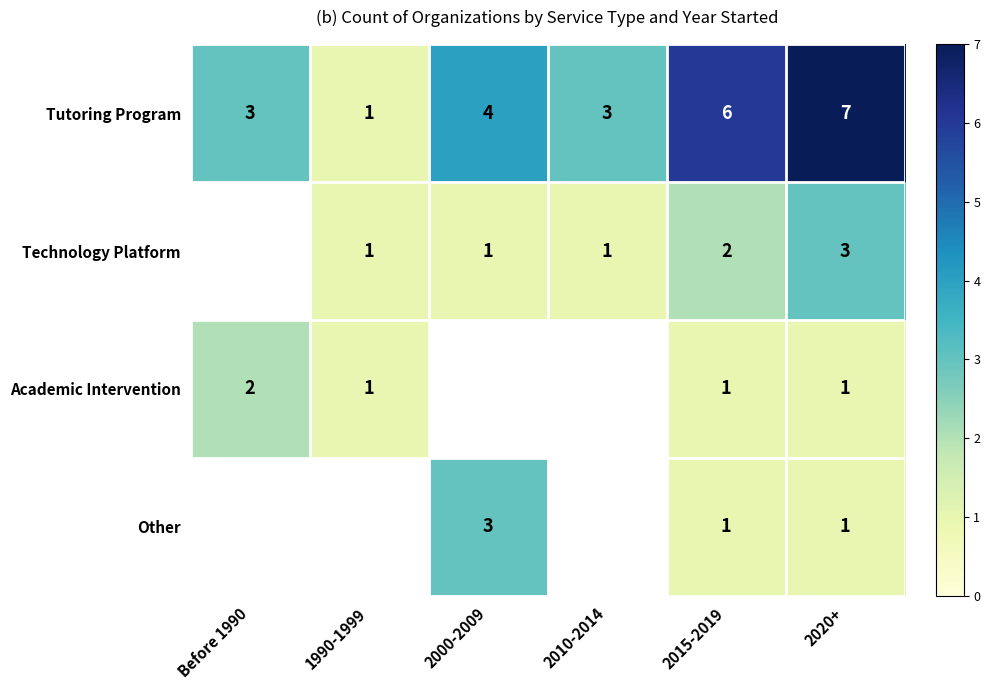

What is the difference between the highest and lowest values at 2020+?

6